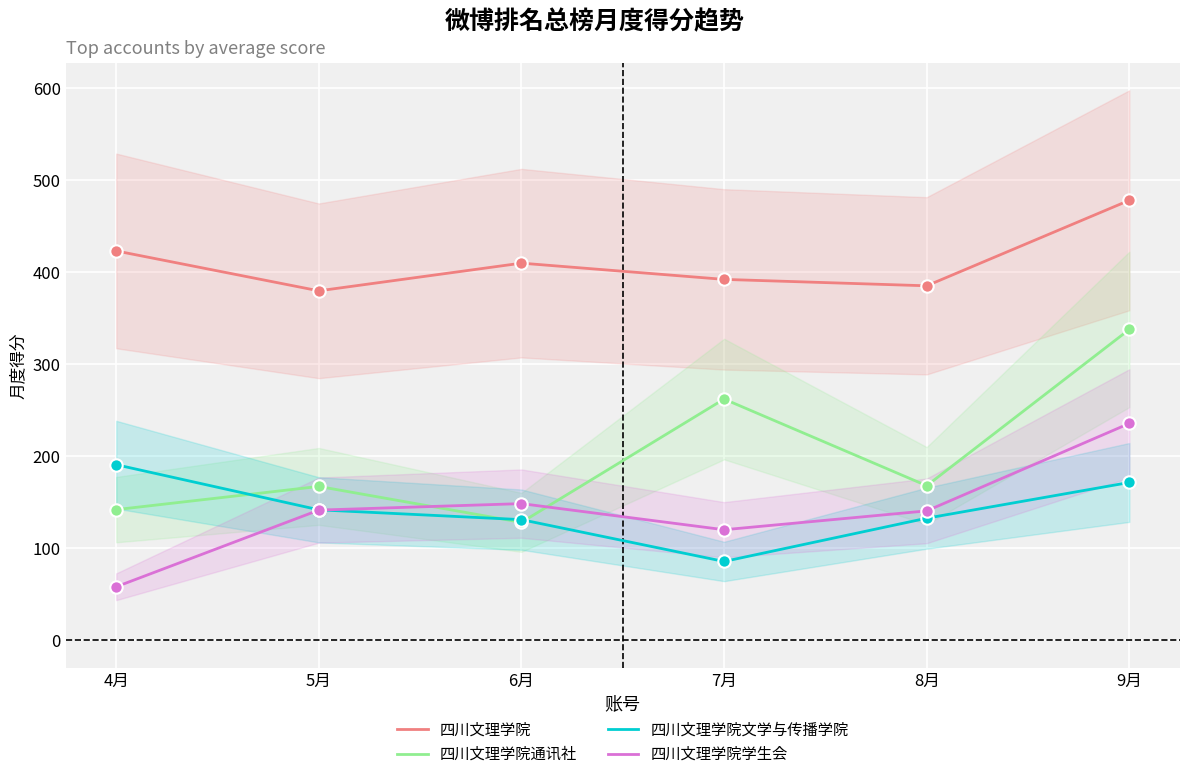

What are all the series names shown in the legend?

四川文理学院, 四川文理学院通讯社, 四川文理学院文学与传播学院, 四川文理学院学生会